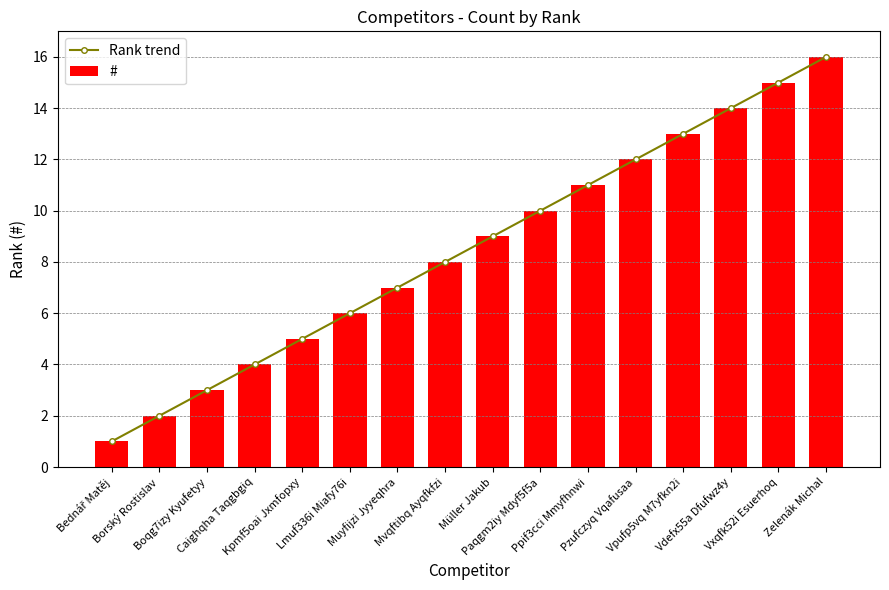

Which category has the highest value in the Rank trend series?

Zelenák Michal